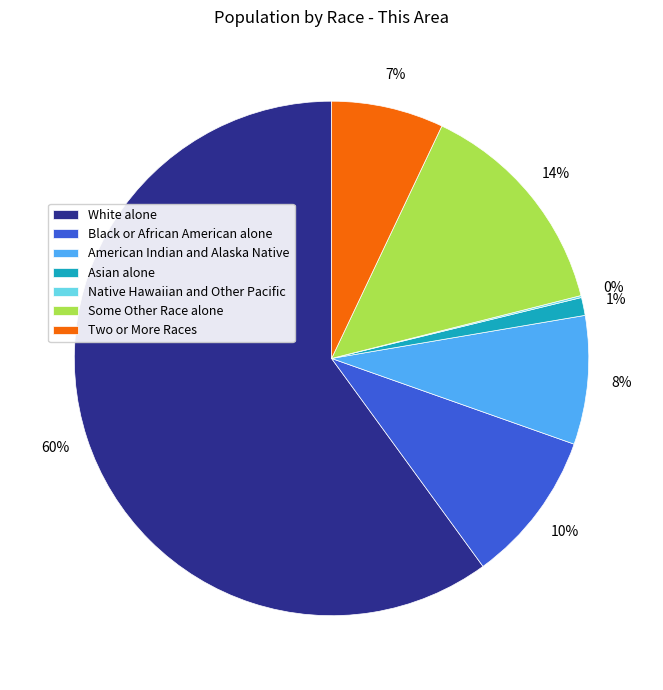

Which category has the biggest portion of the pie?

White alone